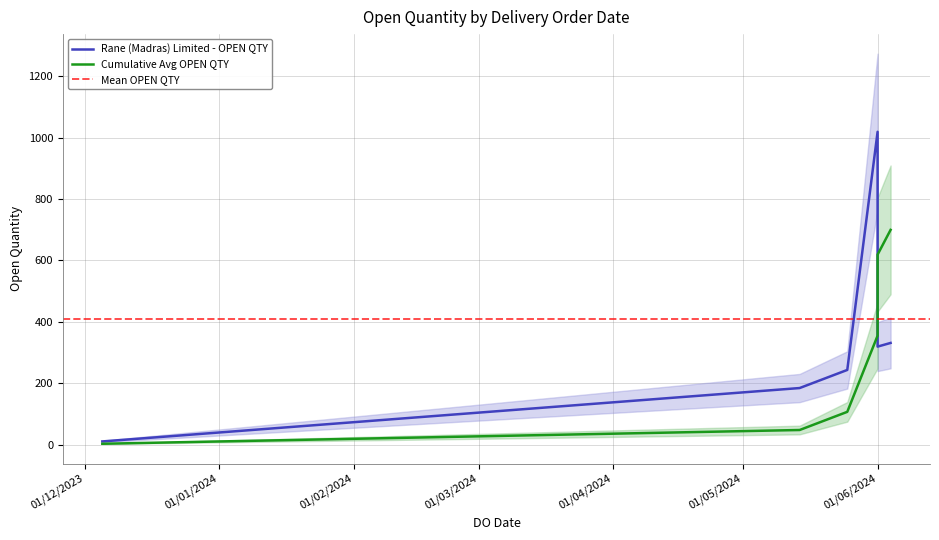

Which category has the lowest value across all series?

05/12/2023